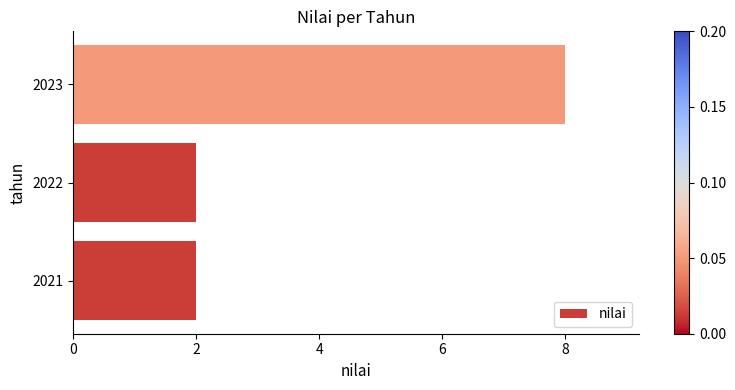

What value does the data have at 2023?

8